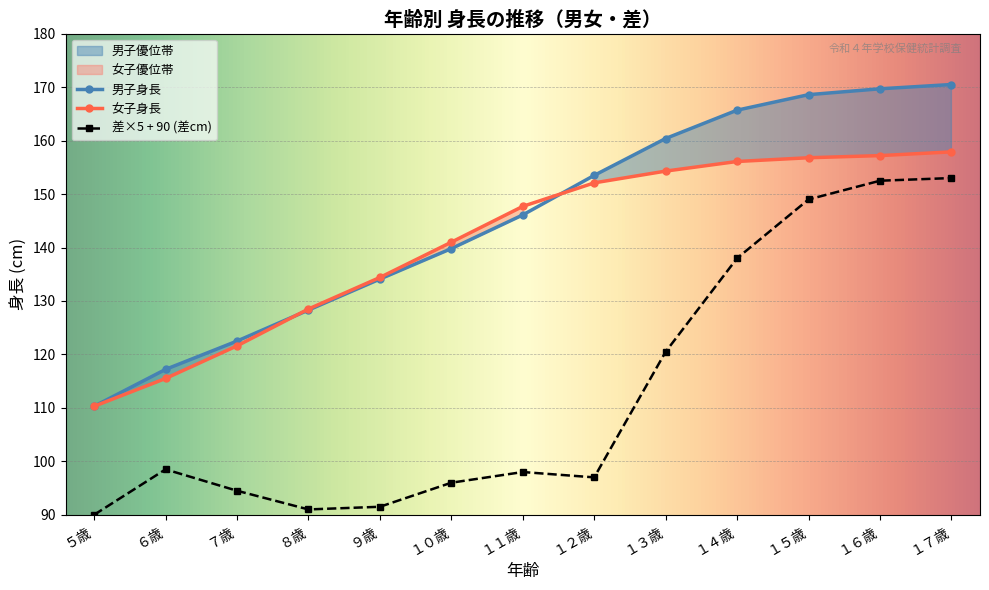

Which series has the largest range (max minus min)?

差 (身長)